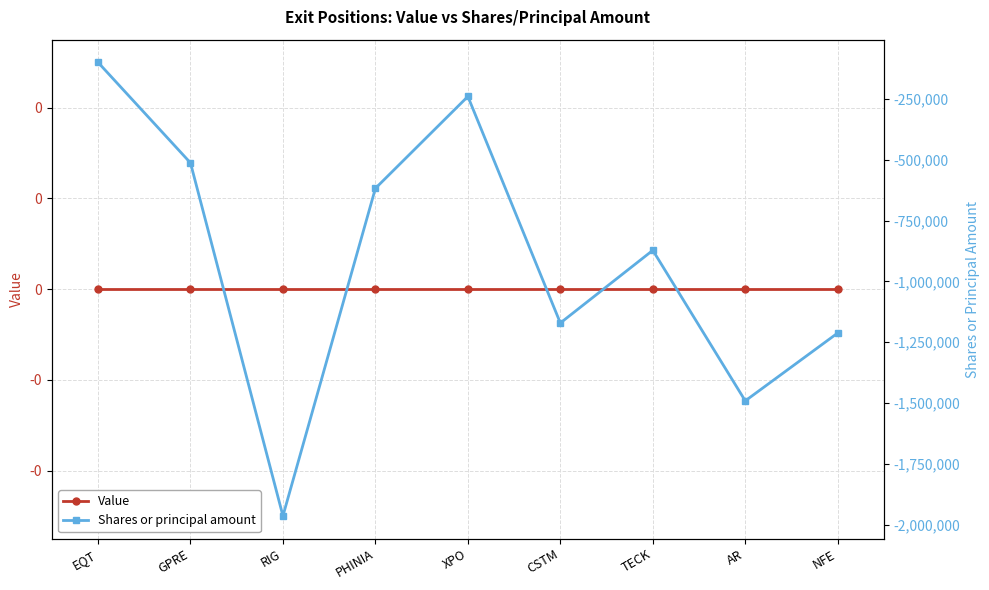

Rank the series by their maximum value, from highest to lowest.

Value, Shares or principal amount